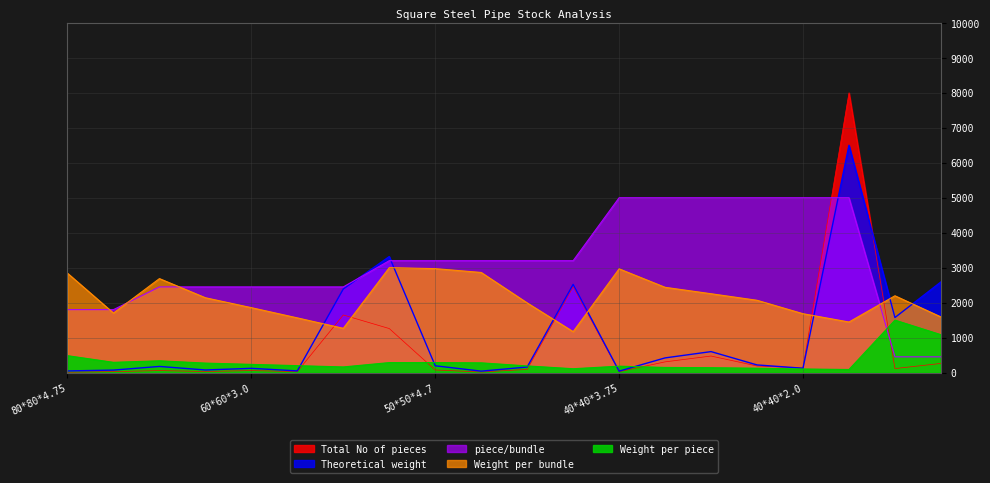

The Weight per piece series shows 109.8 at 50*50*1.7. True or false?

True